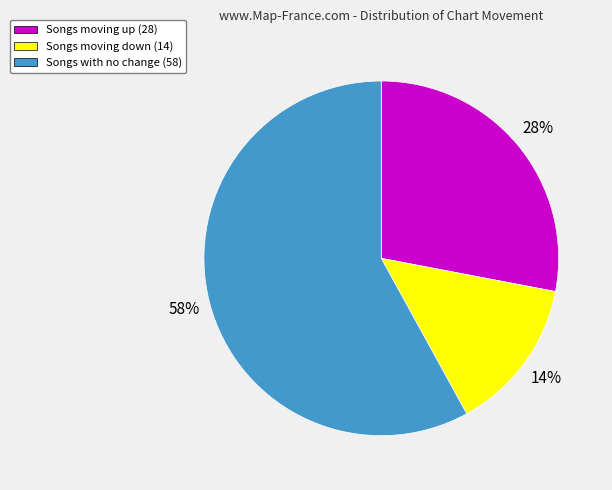

To the nearest percent, what is the difference between the largest and smallest slice percentages?

44%